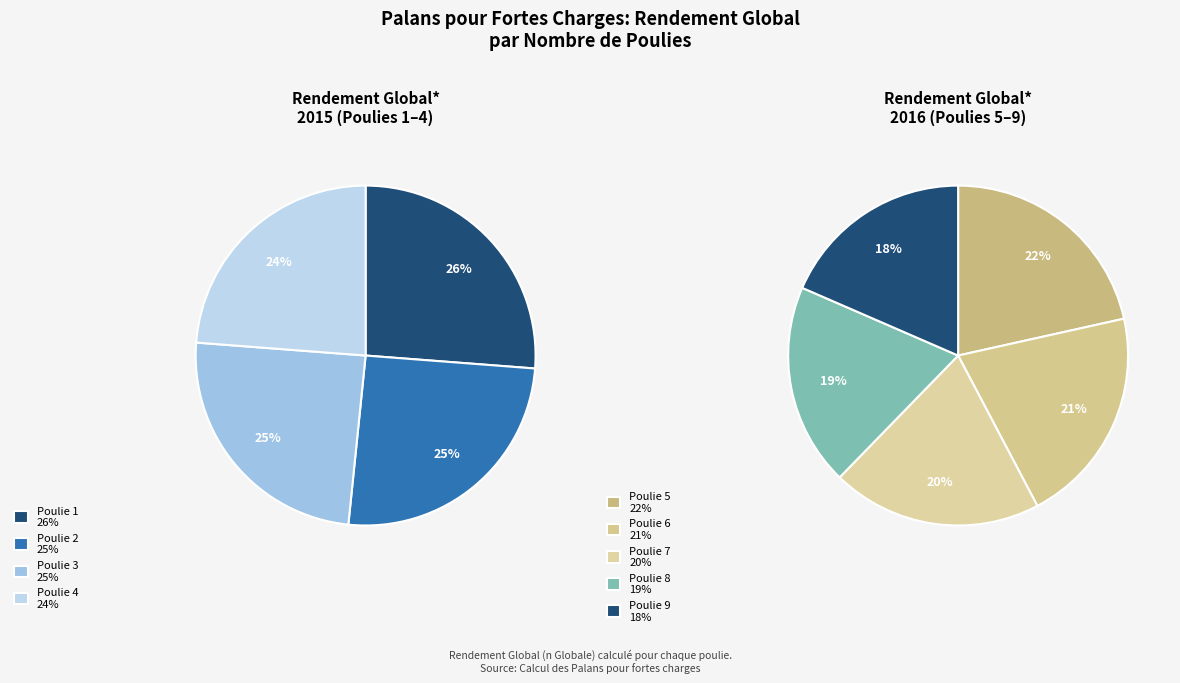

Between Poulie 4 and Poulie 1, which is larger?

Poulie 1